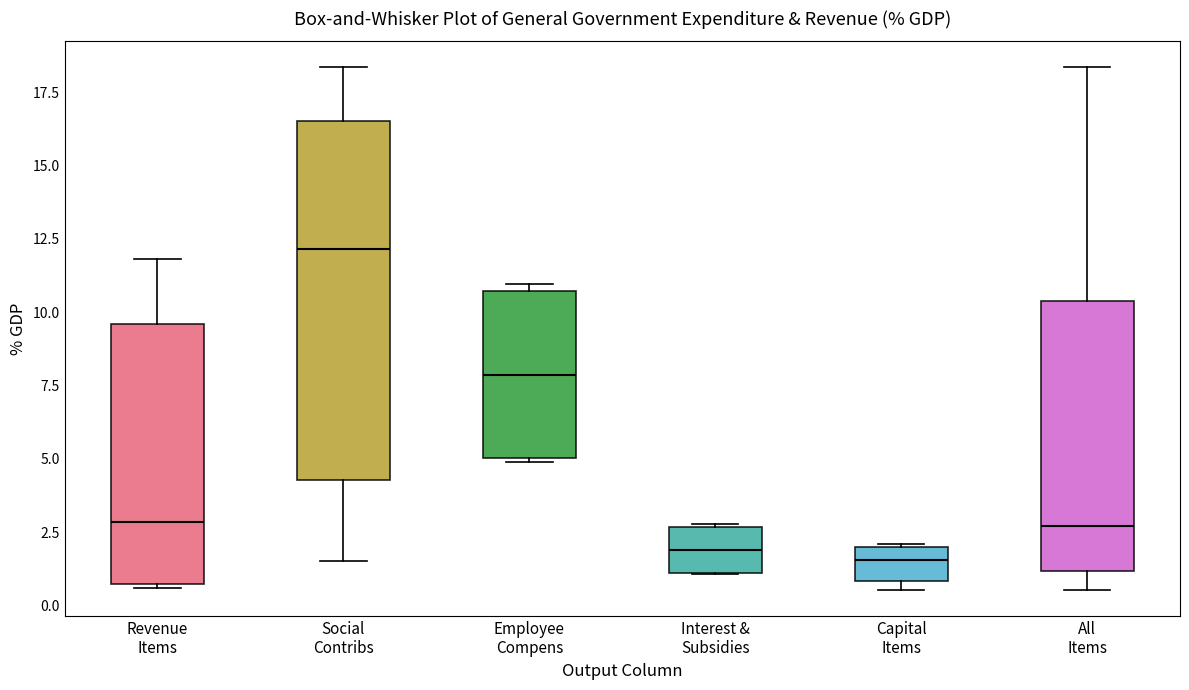

Which box has the highest median line?

Social Contribs